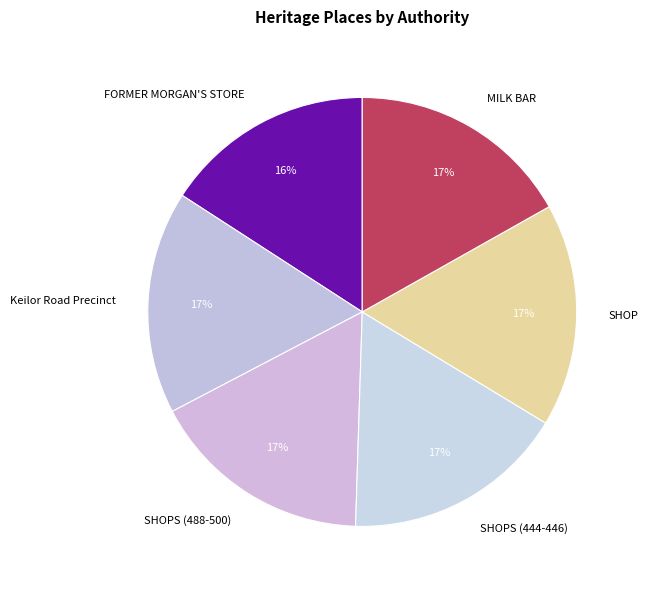

True or false: MILK BAR accounts for 30% of the total.

False